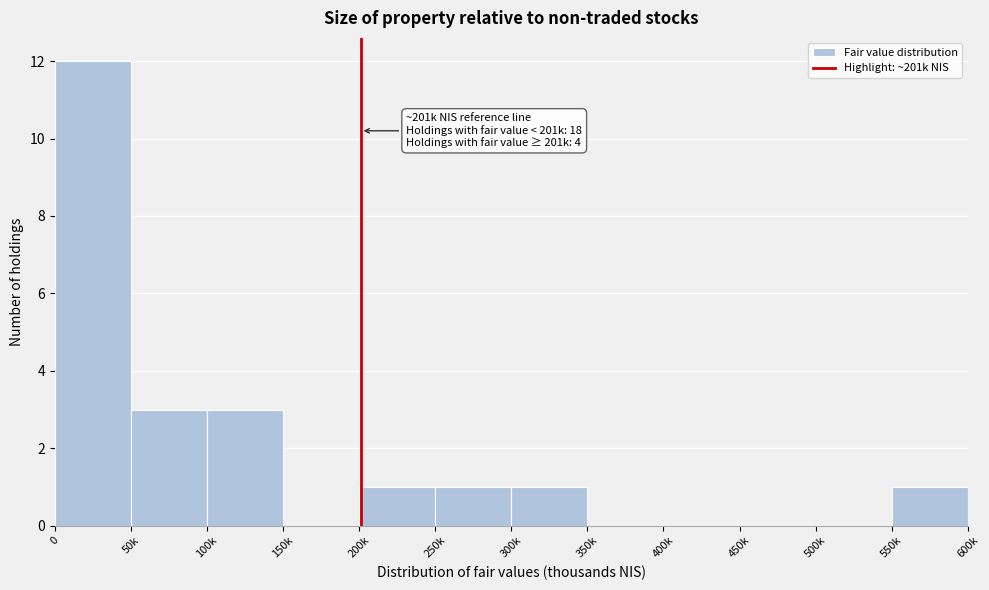

Reading left to right, what are all the values shown in this chart?

0=12	50k=3	100k=3	150k=0	200k=1	250k=1	300k=1	350k=0	400k=0	450k=0	500k=0	550k=1